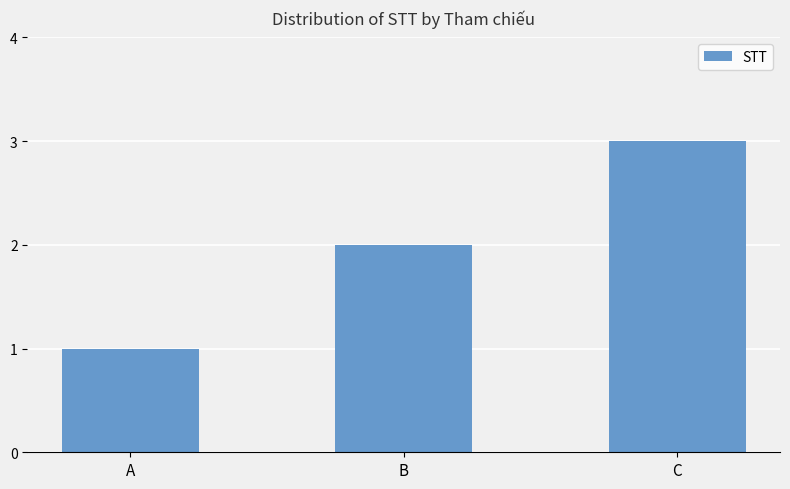

At which category does the chart reach its peak across all series?

C